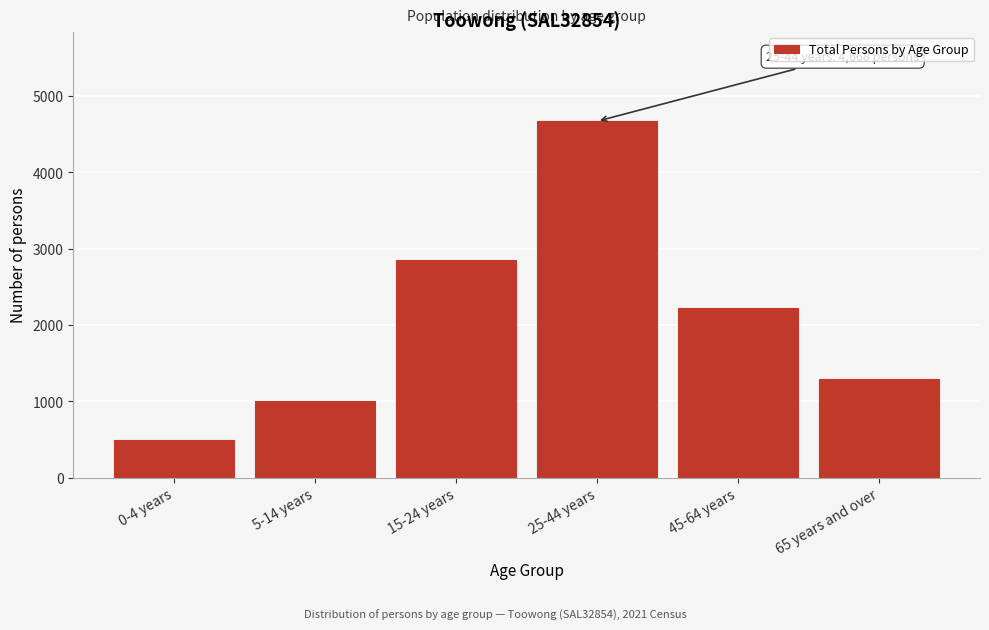

Reading left to right, extract all data points from this chart.

0-4 years=498	5-14 years=1006	15-24 years=2853	25-44 years=4668	45-64 years=2228	65 years and over=1298